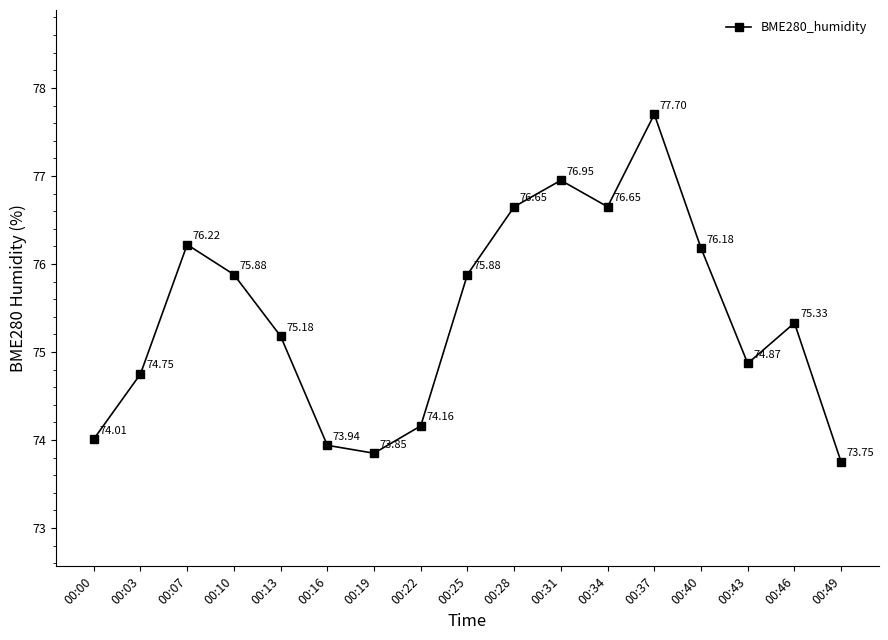

What is the sum of the values at 00:37 and 00:31?

154.7